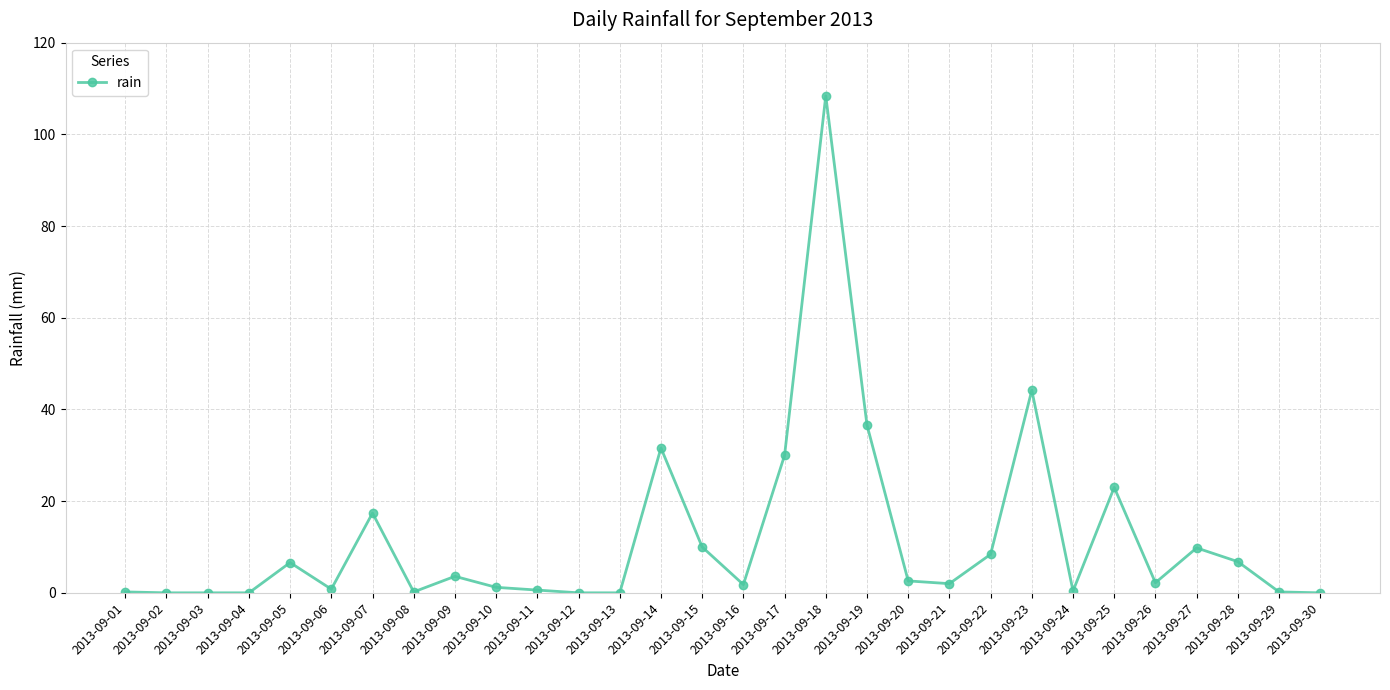

True or false: the data has more than 1 interior local peaks.

True